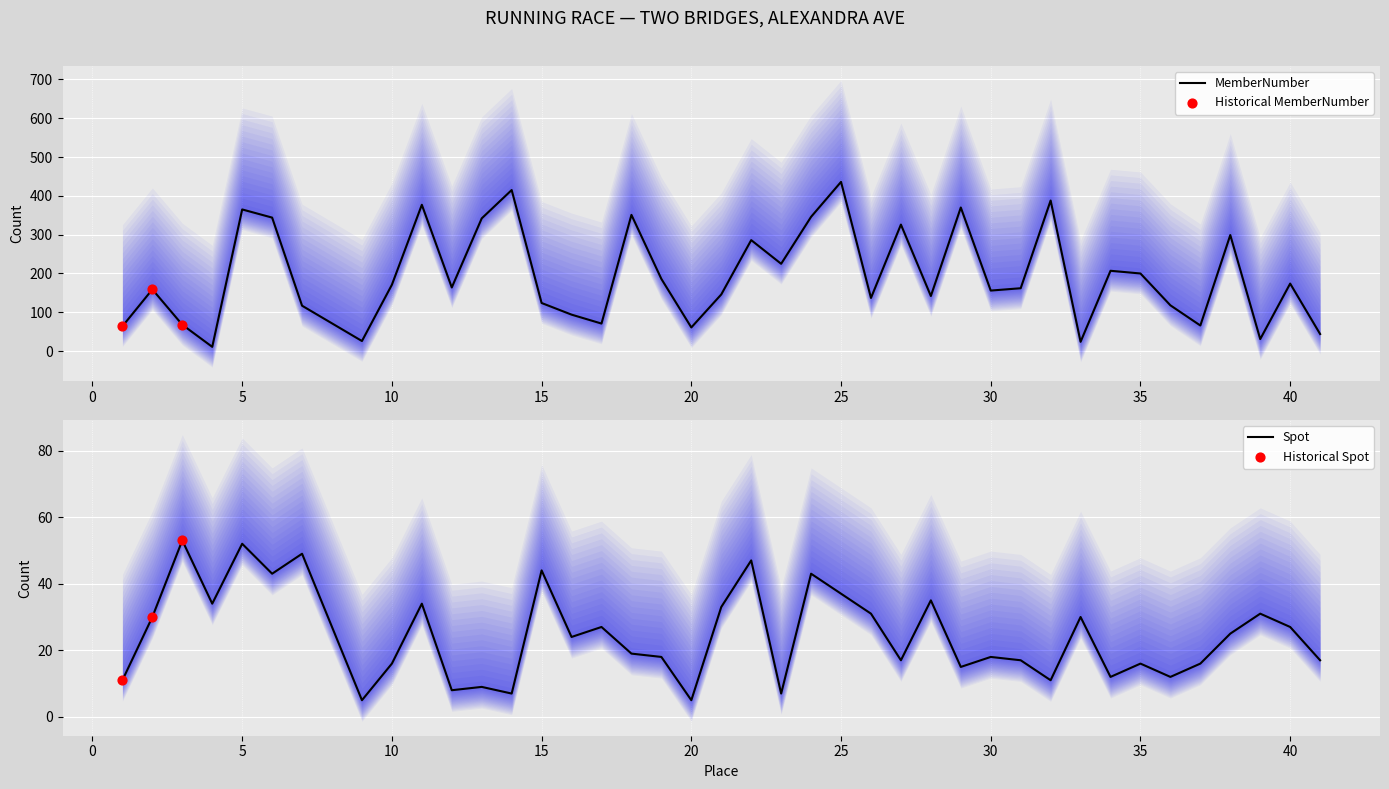

At which category is the sum across all series the highest?

25